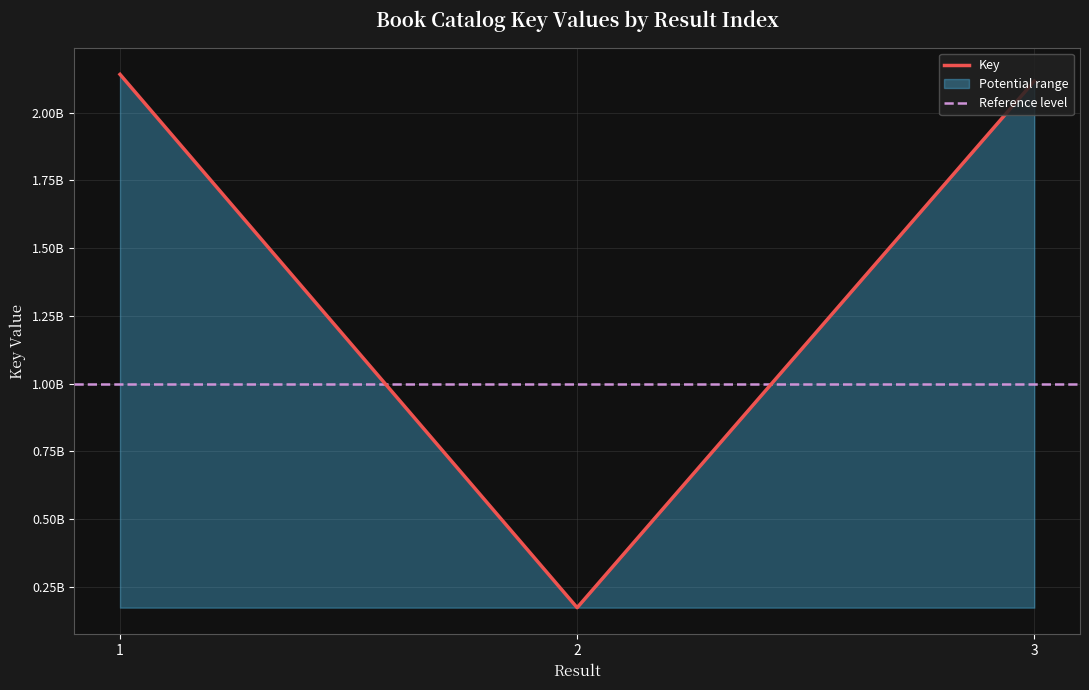

The value at 3 is 2116442148. True or false?

True